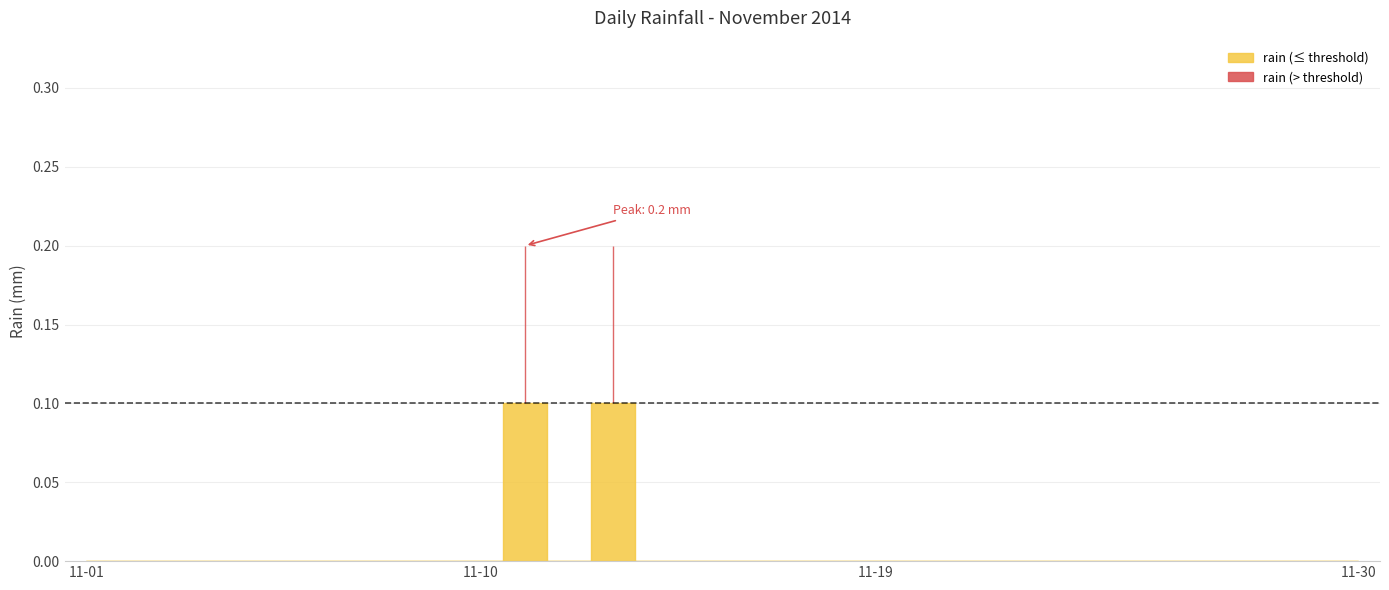

True or false: the data shows -0.1 at 2014-11-04.

False